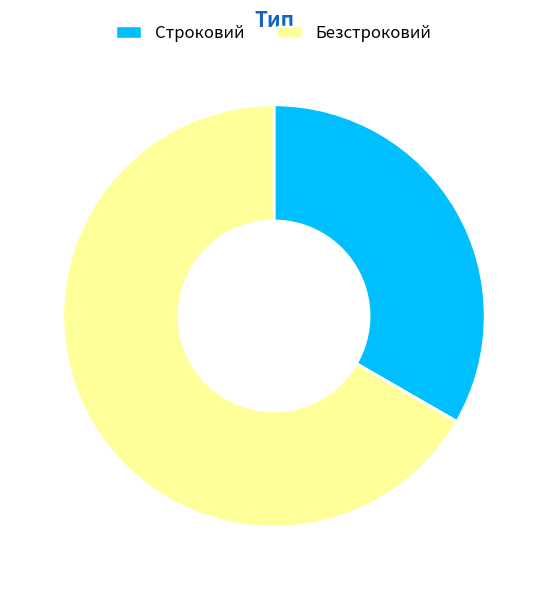

Rank the categories by value from lowest to highest.

Строковий, Безстроковий